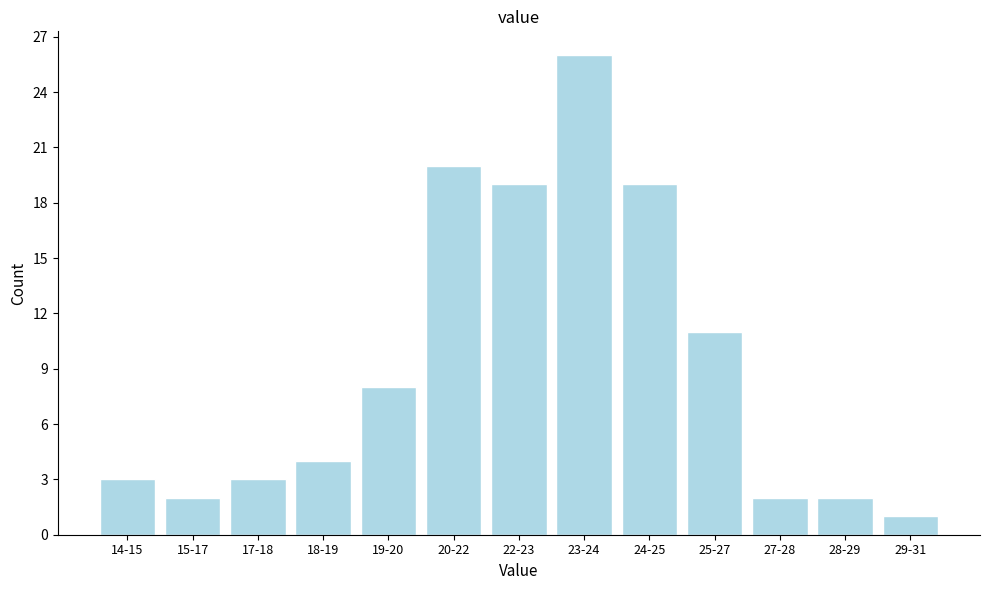

Reading left to right, transcribe all the data shown in this chart.

3	2	3	4	8	20	19	26	19	11	2	2	1